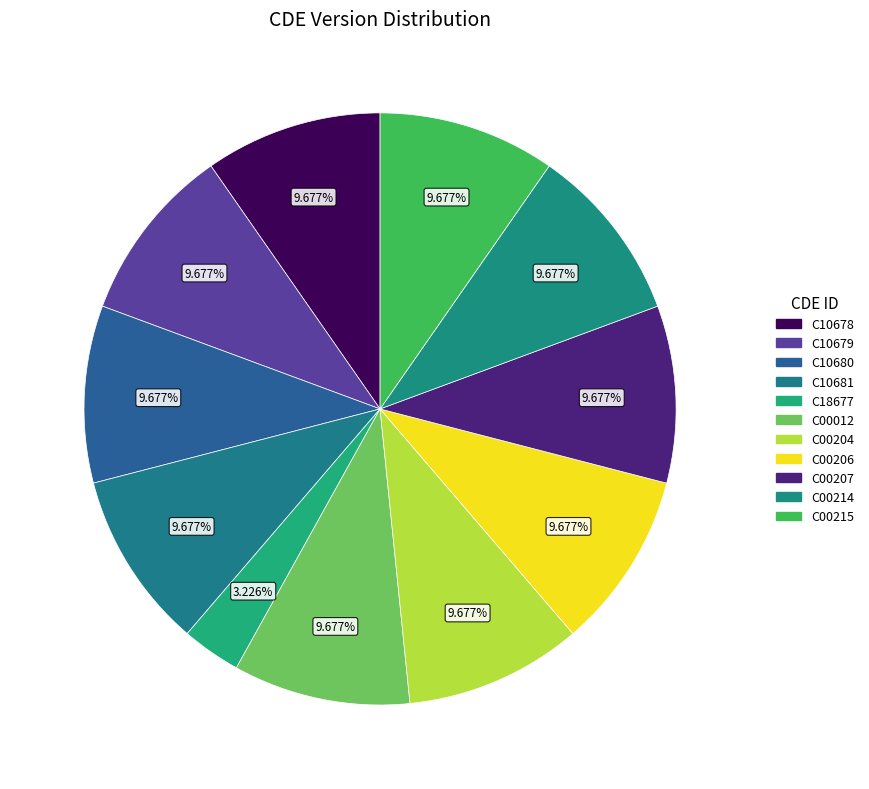

Which category has the smallest portion of the pie?

C18677